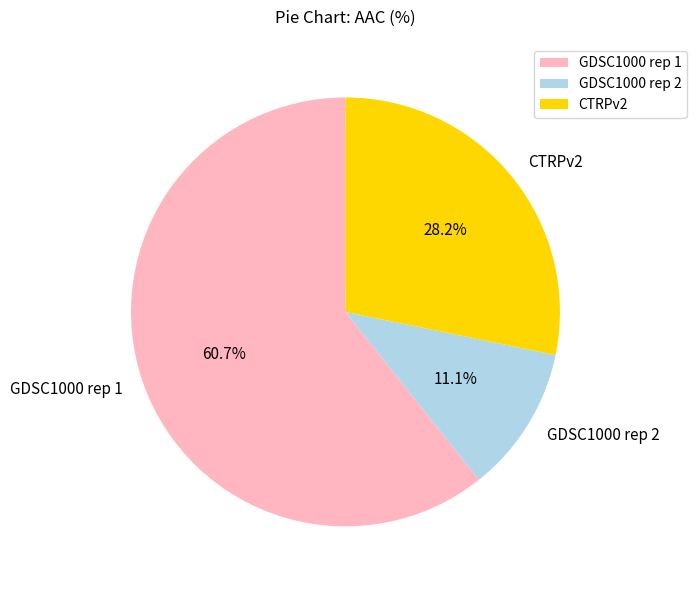

What is the majority slice?

GDSC1000 rep 1